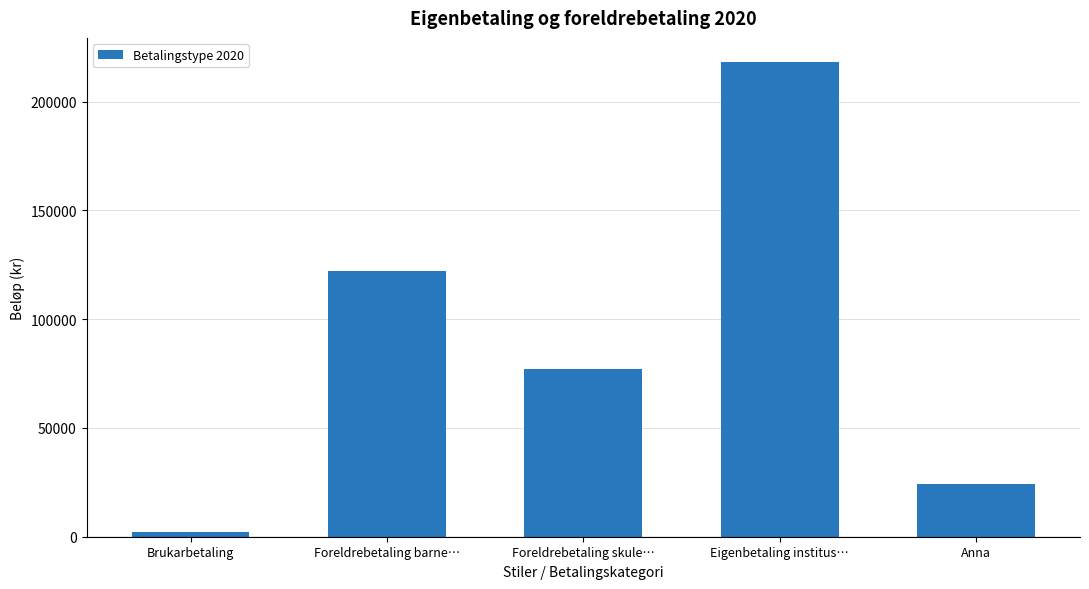

Is it true that the value at Anna is 24423?

True